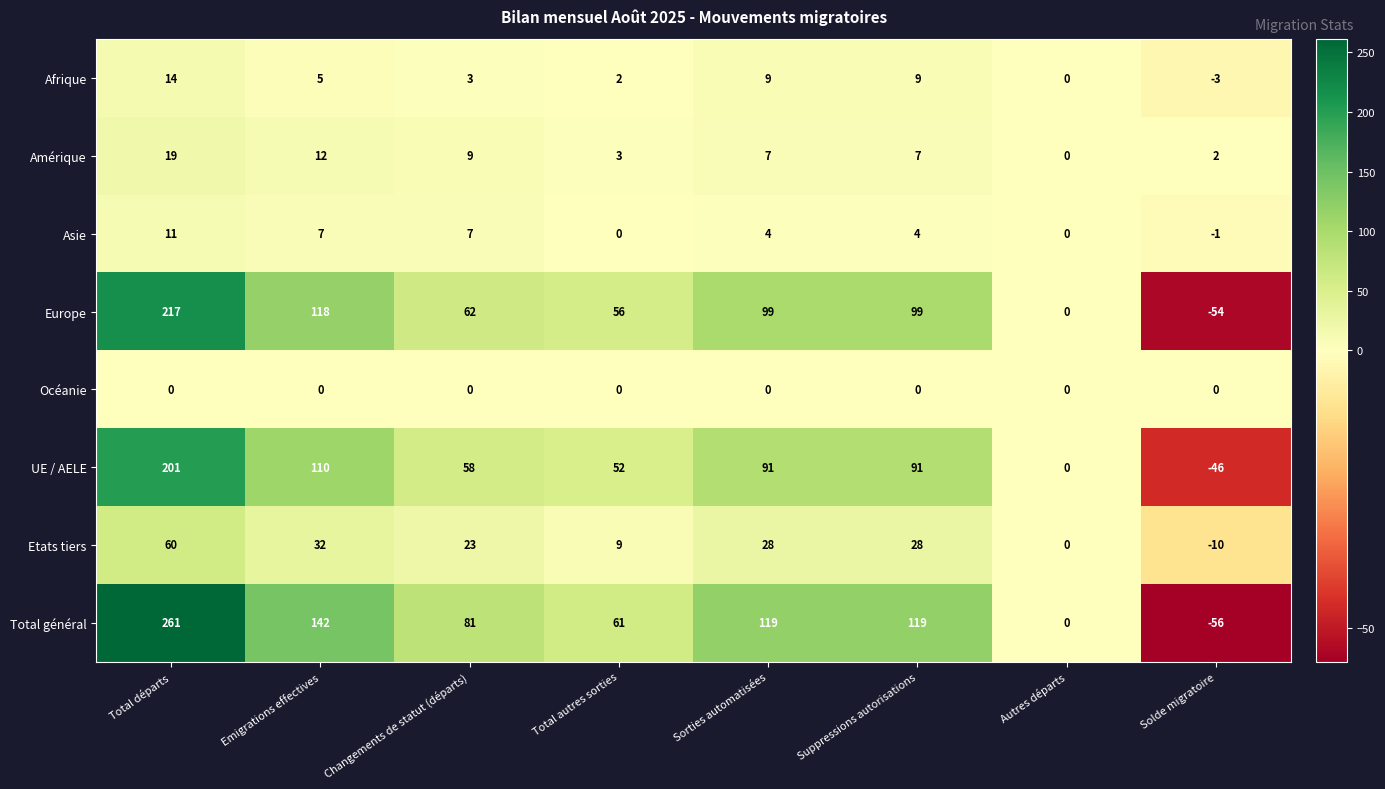

Which series has the largest total across all categories?

Total général